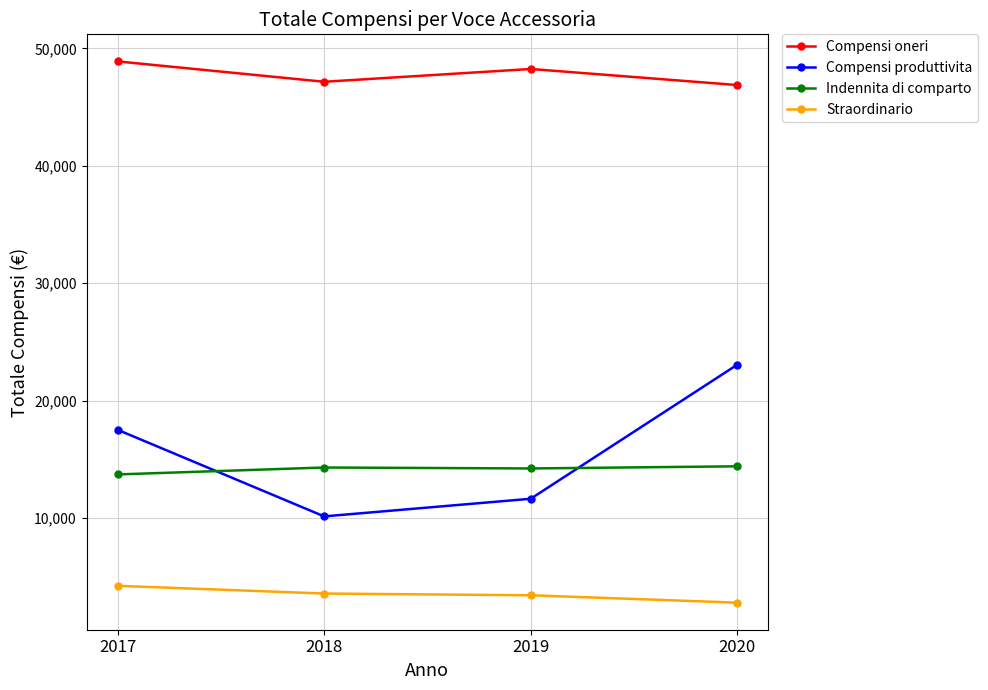

True or false: Compensi produttivita and Compensi oneri intersect in this chart.

False